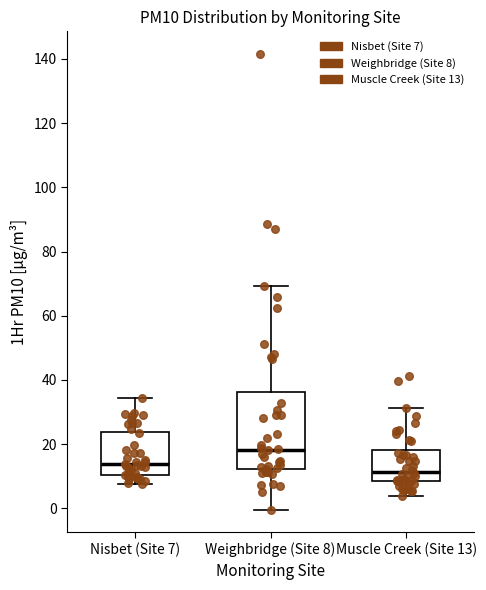

Reading left to right, read every box against the y-axis: the position of its median line, the range the box covers, and the ends of its whiskers. The values are not printed on the chart, so give them approximately, as read against the axis.

Nisbet (Site 7): median 14, box 10 to 24, whiskers 8 to 34
Weighbridge (Site 8): median 18, box 12 to 36, whiskers 0 to 70
Muscle Creek (Site 13): median 12, box 8 to 18, whiskers 4 to 32